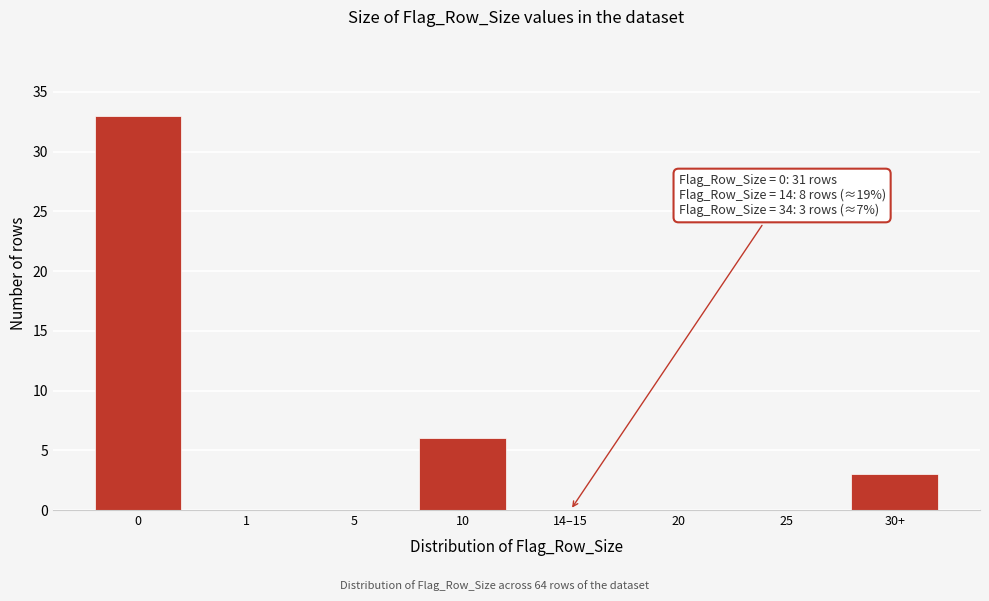

Reading left to right, list all the values displayed in this chart.

0=33	1=0	5=0	10=6	14–15=0	20=0	25=0	30+=3